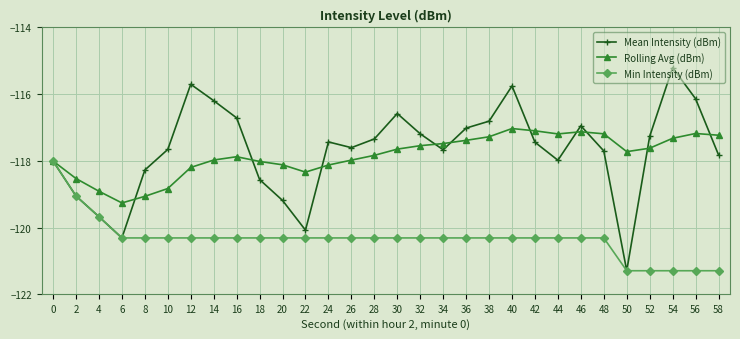

List the series in order of their peak value, highest first.

Mean Intensity (dBm), Rolling Avg (dBm), Min Intensity (dBm)